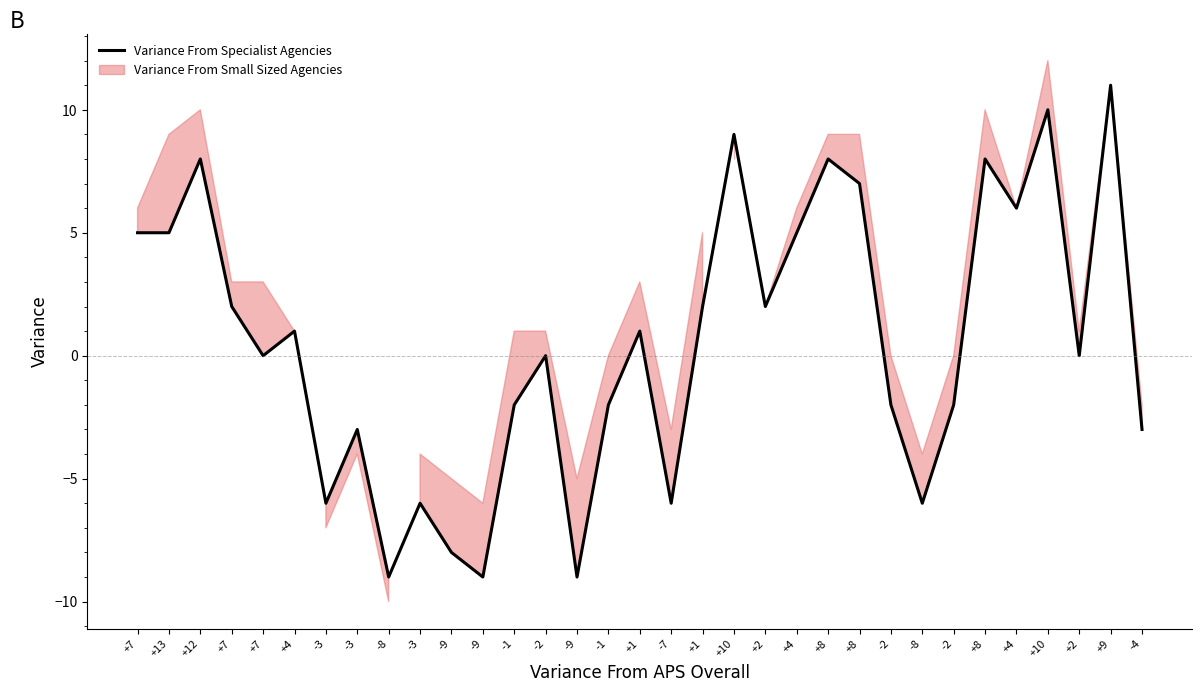

List the labels in order of value, smallest first.

-8, -9, -9, -9, -3, -3, -7, -8, -3, -4, -1, -1, -2, -2, +7, -2, +2, +4, +1, +7, +1, +2, +7, +13, +4, +4, +8, +12, +8, +8, +10, +10, +9